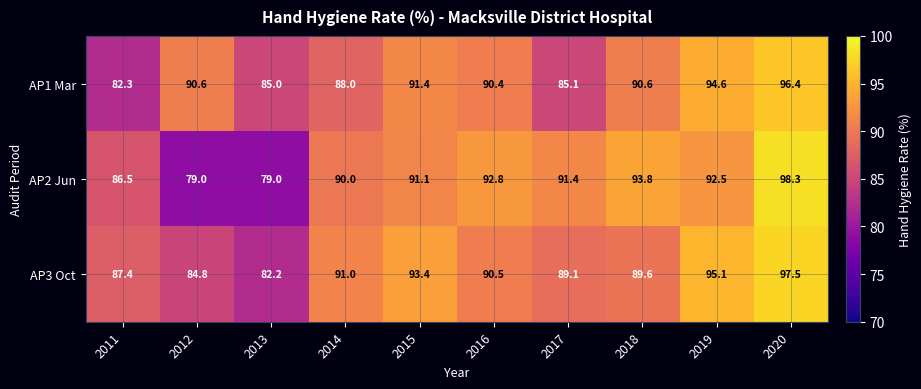

Is it true that AP3 Oct equals 130.7 at 2017?

False